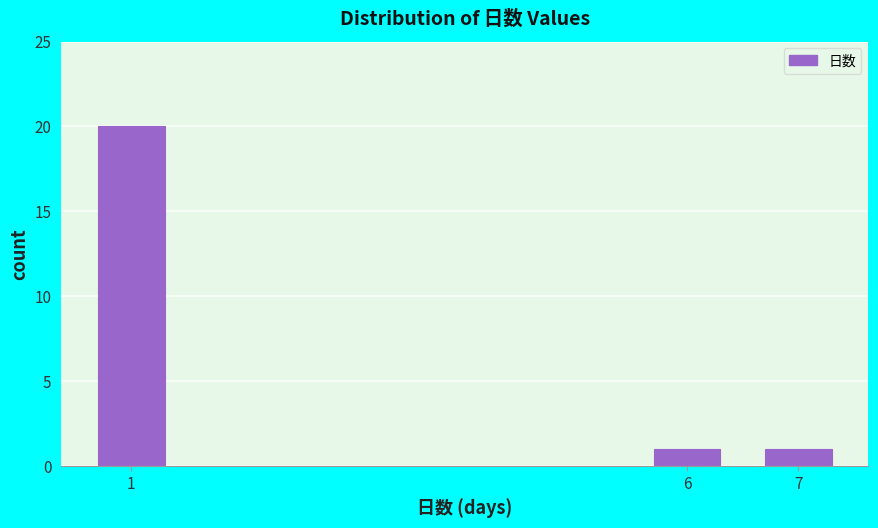

Reading right to left, transcribe all the data shown in this chart.

1	1	20